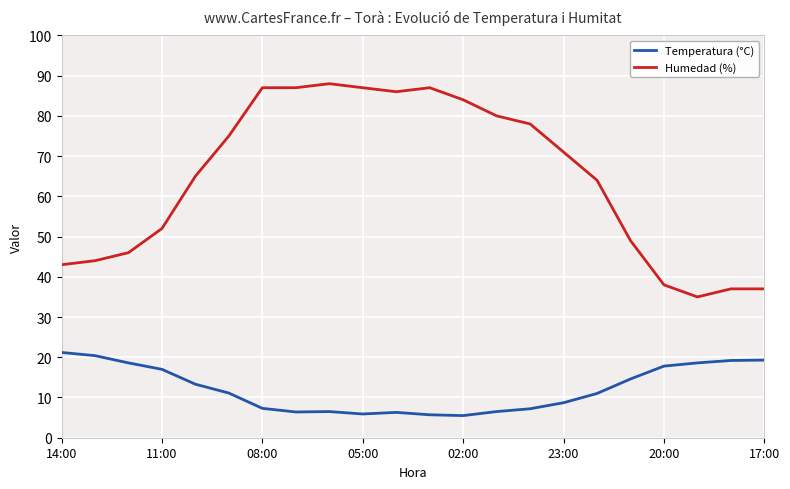

True or false: Humedad (%) and Temperatura (°C) cross at least once.

False